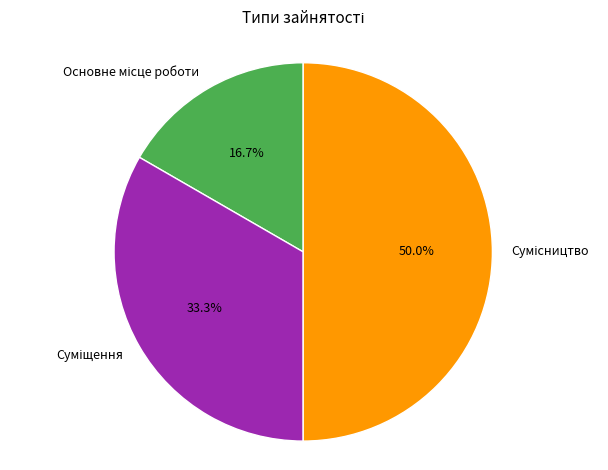

To the nearest percent, what is the combined percentage of Суміщення and Сумісництво?

83%